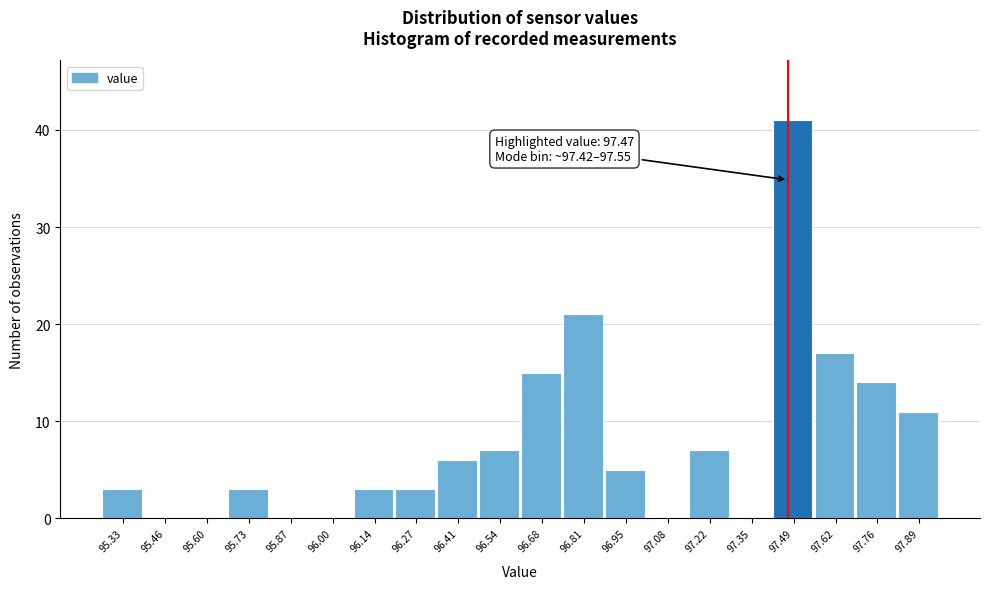

Over which range of the x-axis is the bar tallest?

97.420 to 97.555